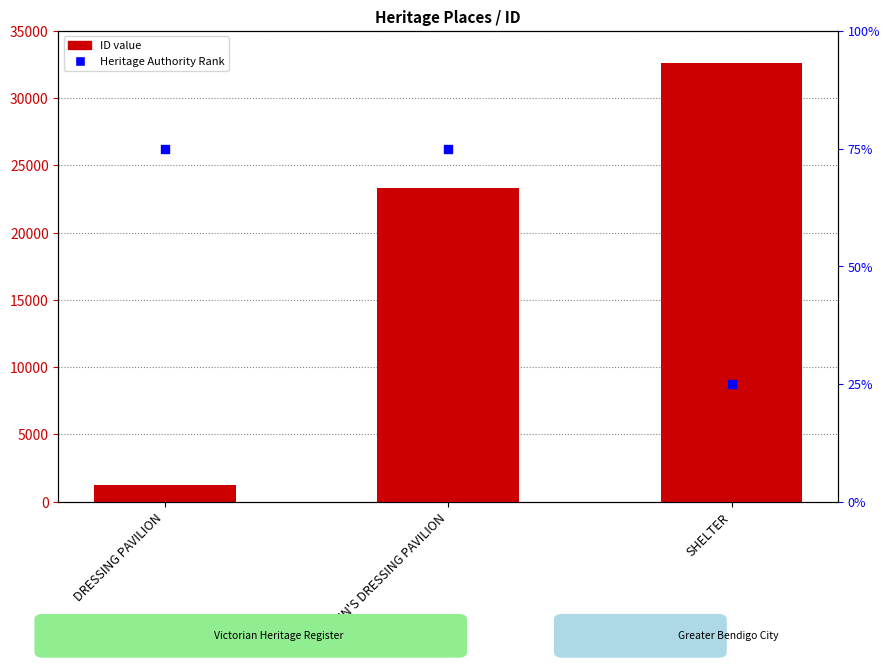

At which category is the sum across all series the highest?

SHELTER